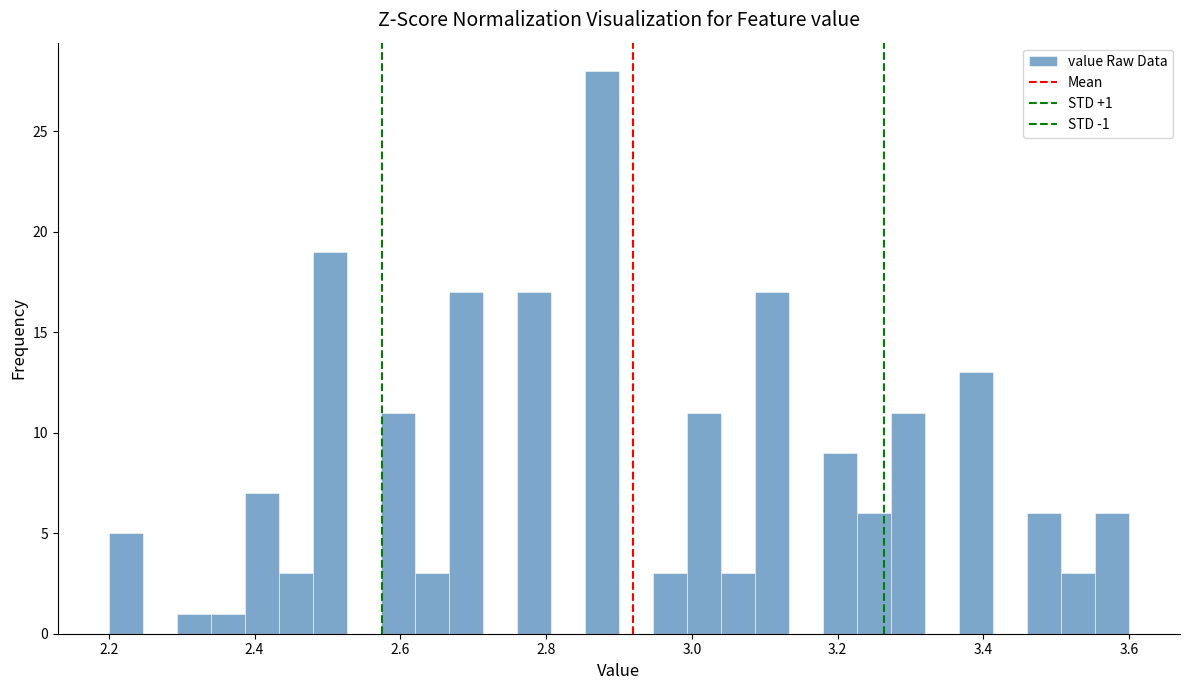

Around what value on the x-axis is the tallest bar? Give the approximate position of its centre, as read against the axis.

2.88